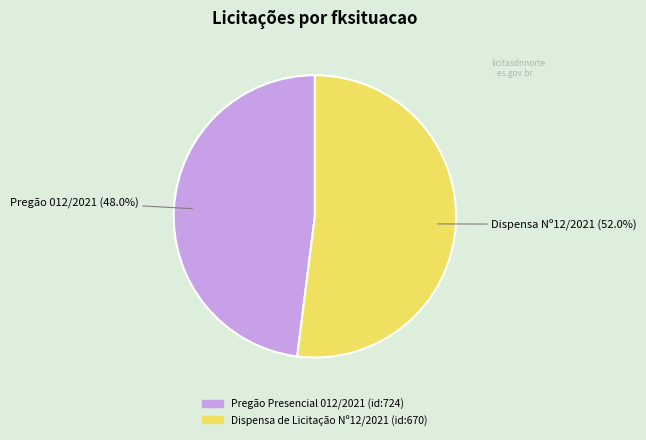

Rank the categories by value from lowest to highest.

Pregão Presencial 012/2021 (id:724), Dispensa de Licitação Nº12/2021 (id:670)